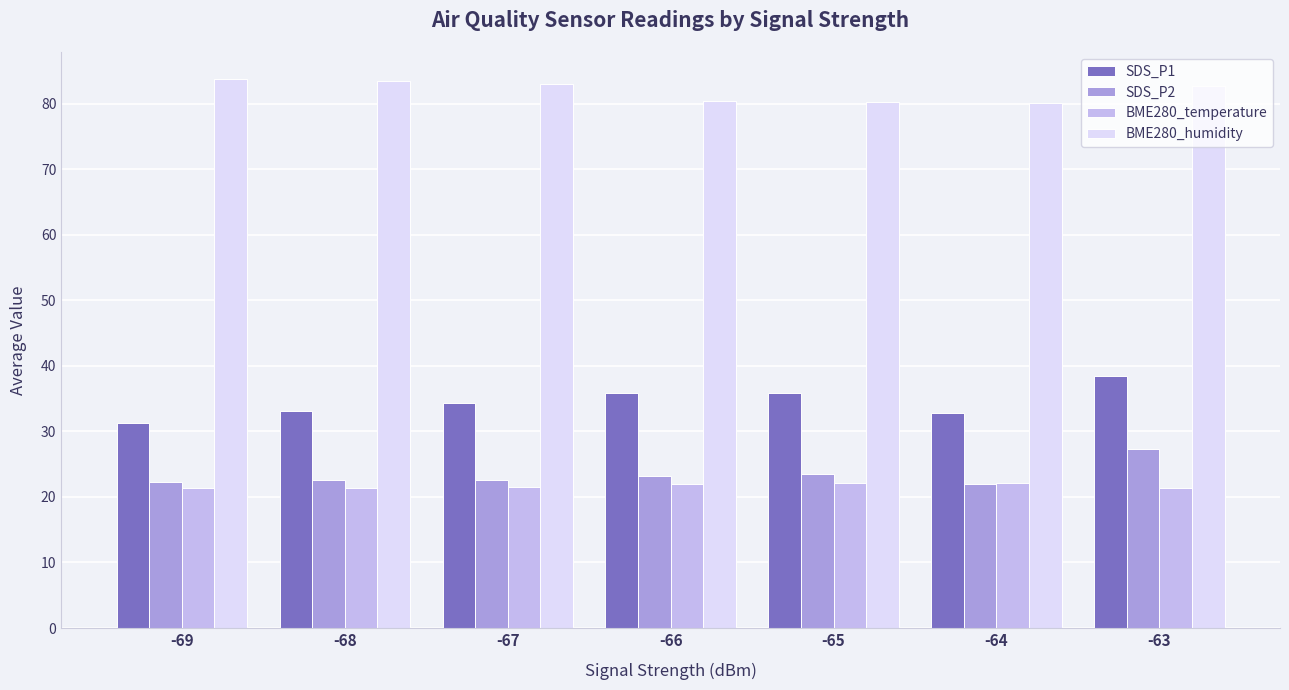

Rank the series by their maximum value, from lowest to highest.

BME280_temperature, SDS_P2, SDS_P1, BME280_humidity